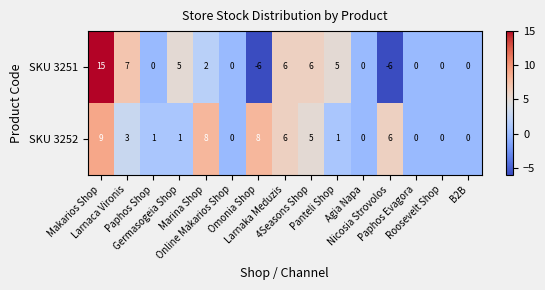

List the series in order of their peak value, lowest first.

SKU 3252, SKU 3251